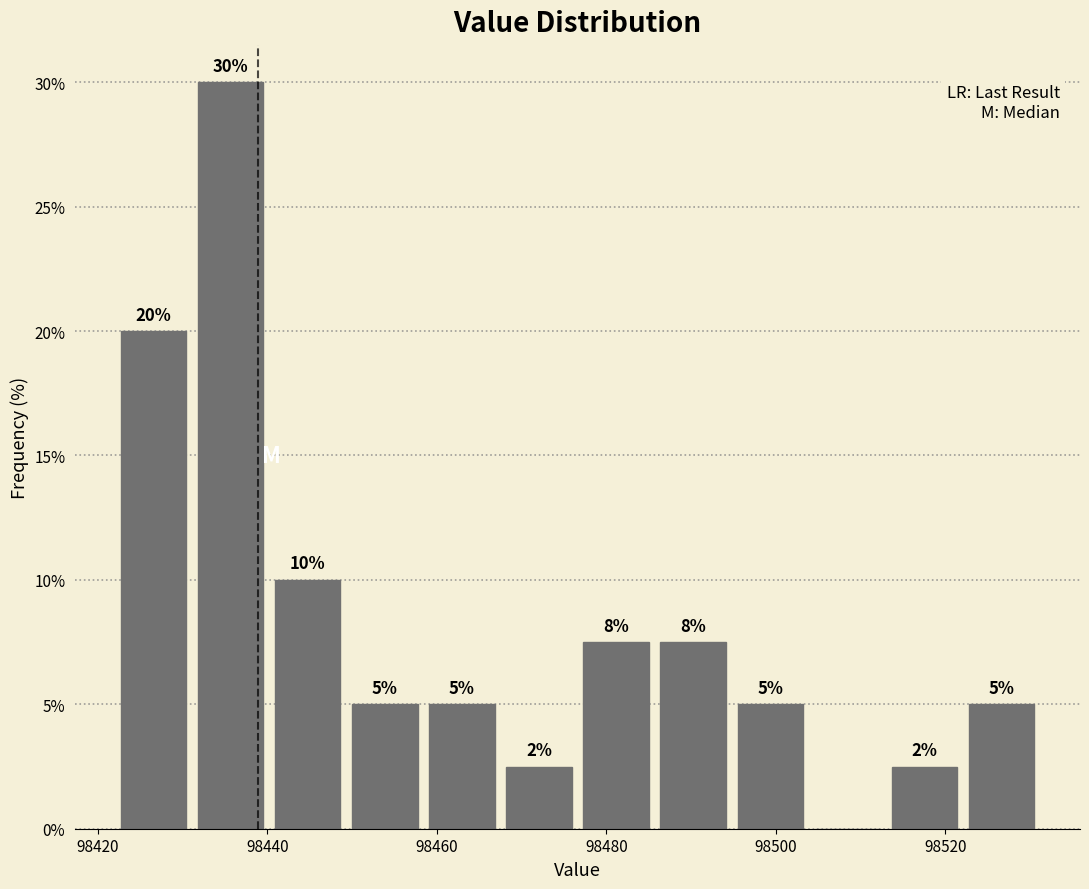

Over which range of the x-axis is the bar tallest?

98432 to 98440